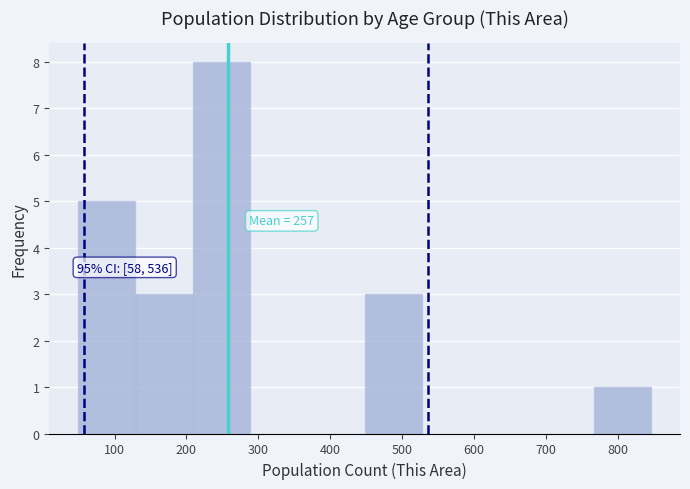

Over which range of the x-axis is the bar tallest?

210 to 290